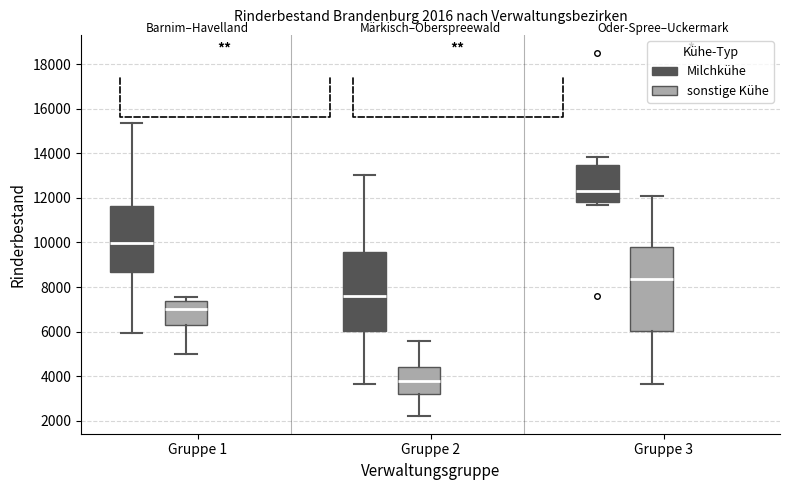

Which box's median line is the lowest?

Gruppe 2 (sonstige Kühe)